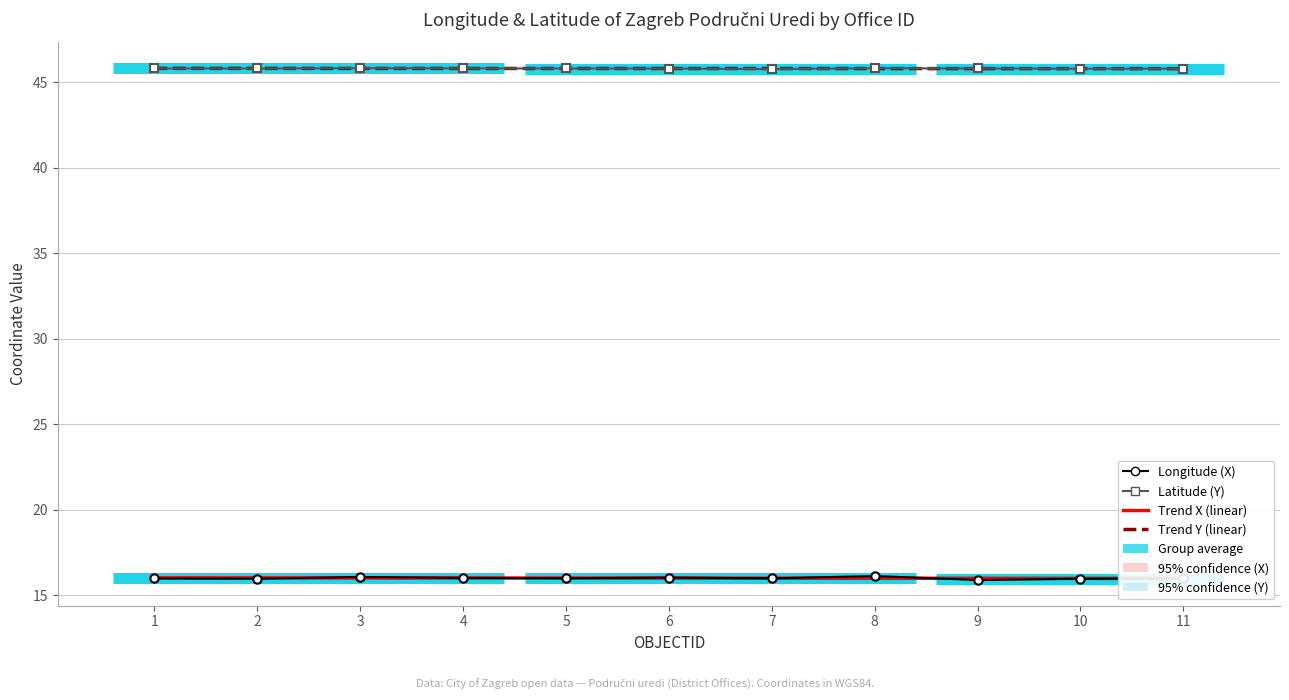

What is the sum of the Trend Y (linear) values at 8 and 9?

91.6